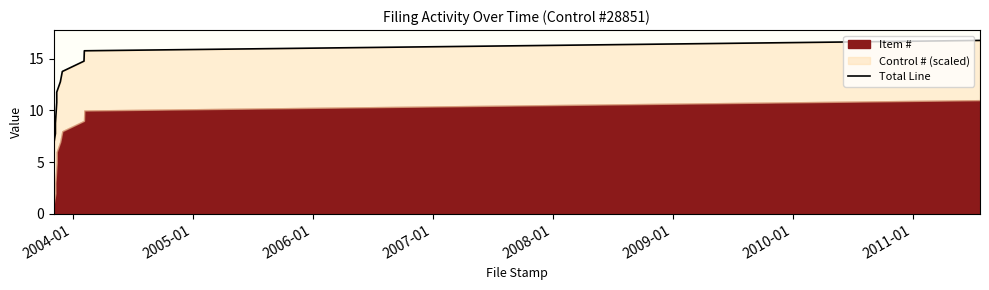

How many values are below 11?

5